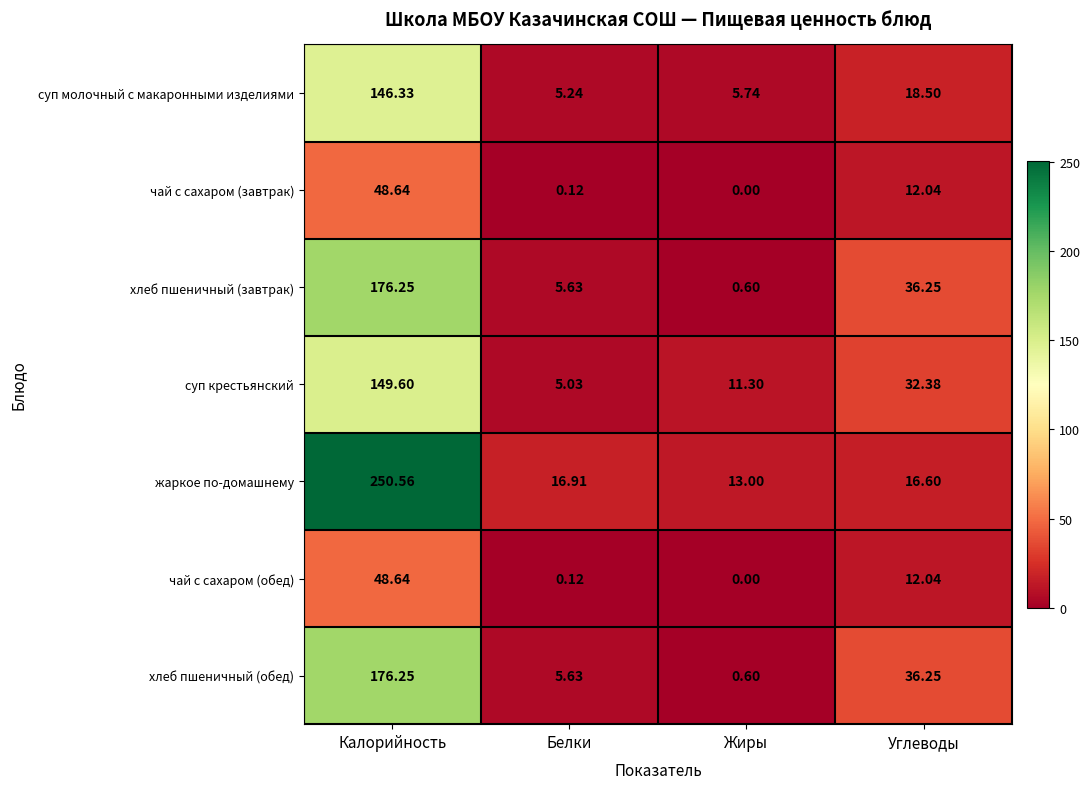

Which series changed the most between Калорийность and Жиры?

жаркое по-домашнему